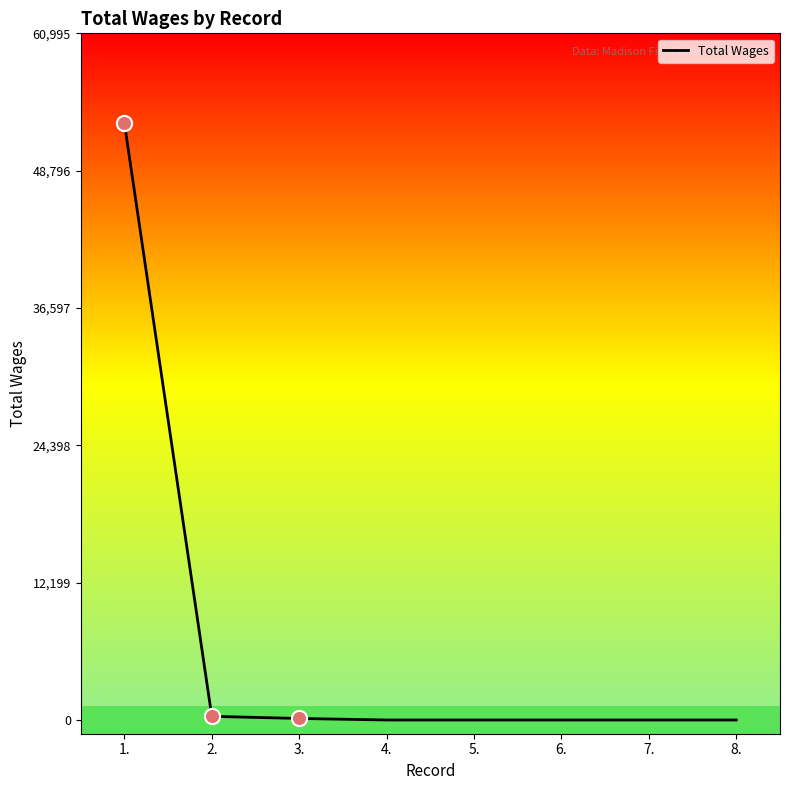

What is the change in value from 1. to 7.?

-53040